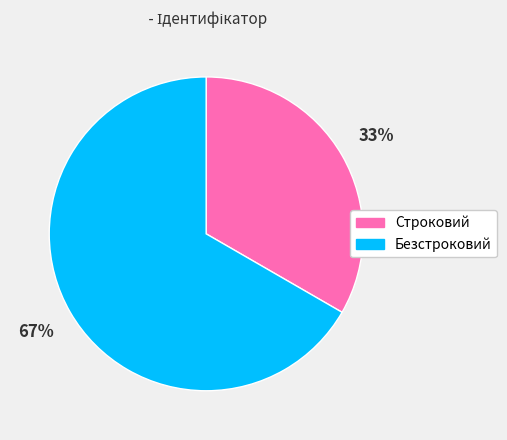

Is the sum of Безстроковий and Строковий greater than half?

Yes